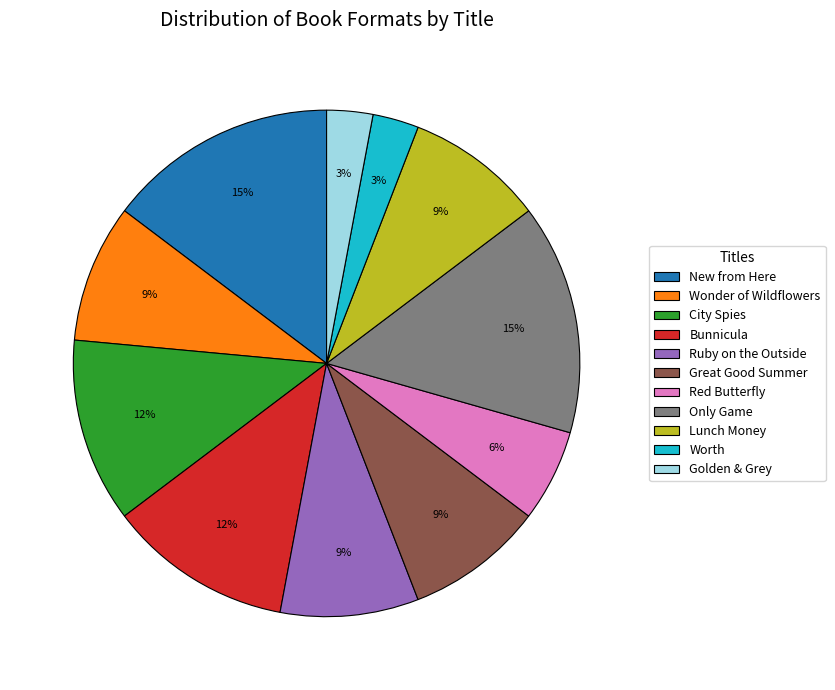

Is there any slice that represents more than half of the pie?

No